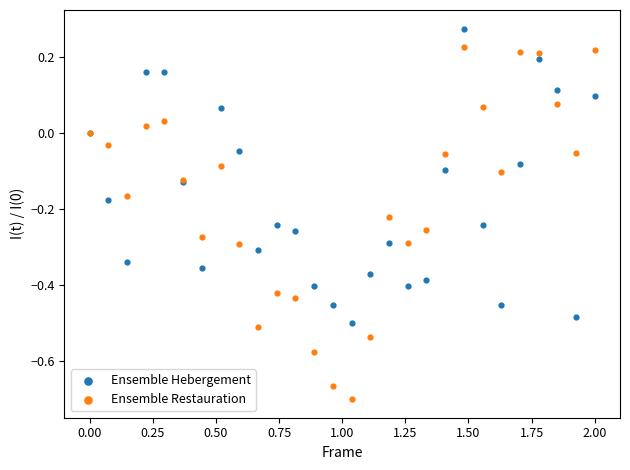

Which series reaches the minimum Y coordinate?

Ensemble Restauration